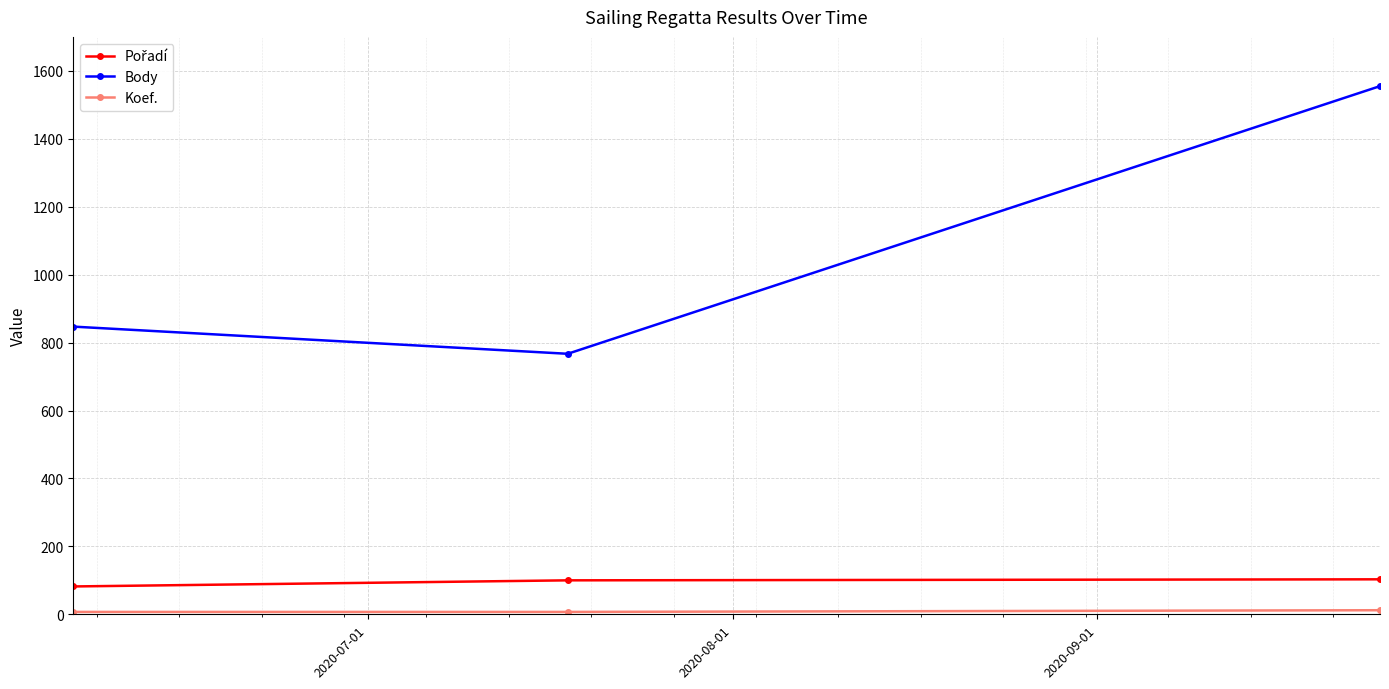

Which series has the largest range (max minus min)?

Body